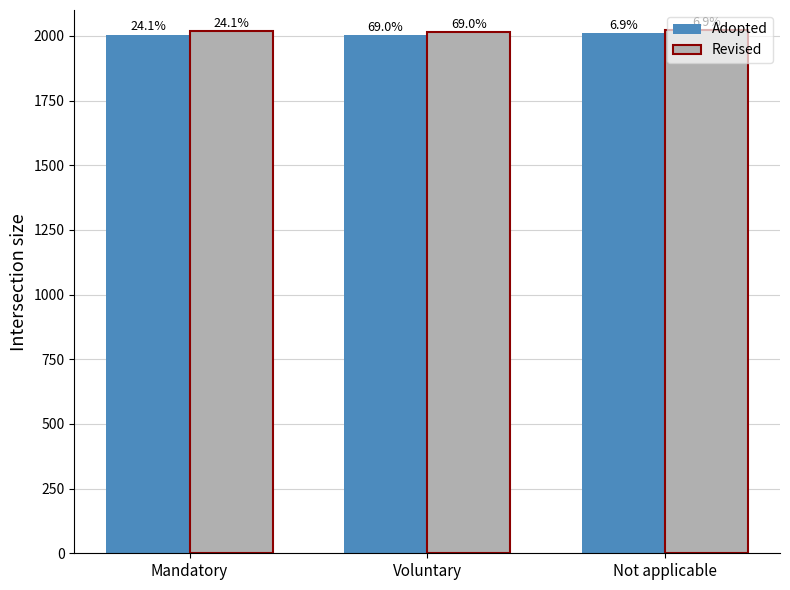

Reading left to right, list all the values displayed in this chart.

Adopted: 2005	2003	2011
Revised: 2017	2015	2023